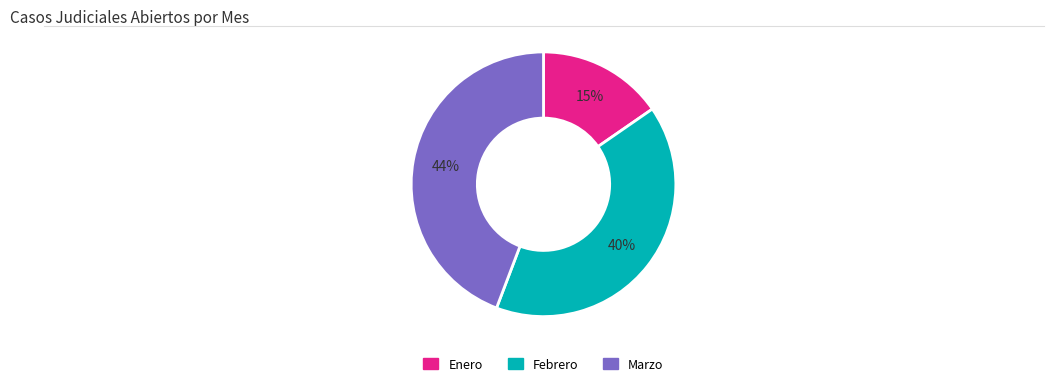

What is the ratio of the value at Enero to the value at Febrero?

0.4